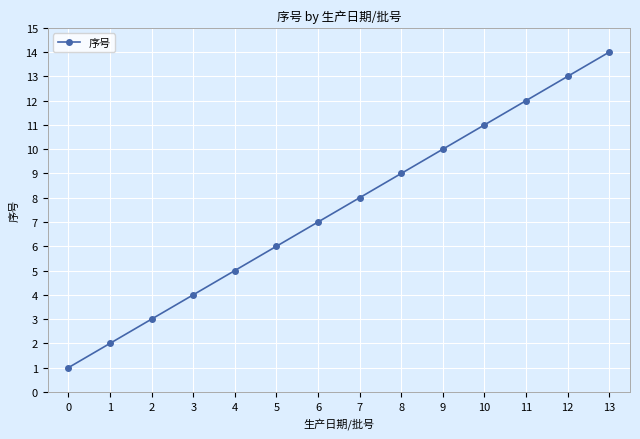

How many data points does each series have?

14